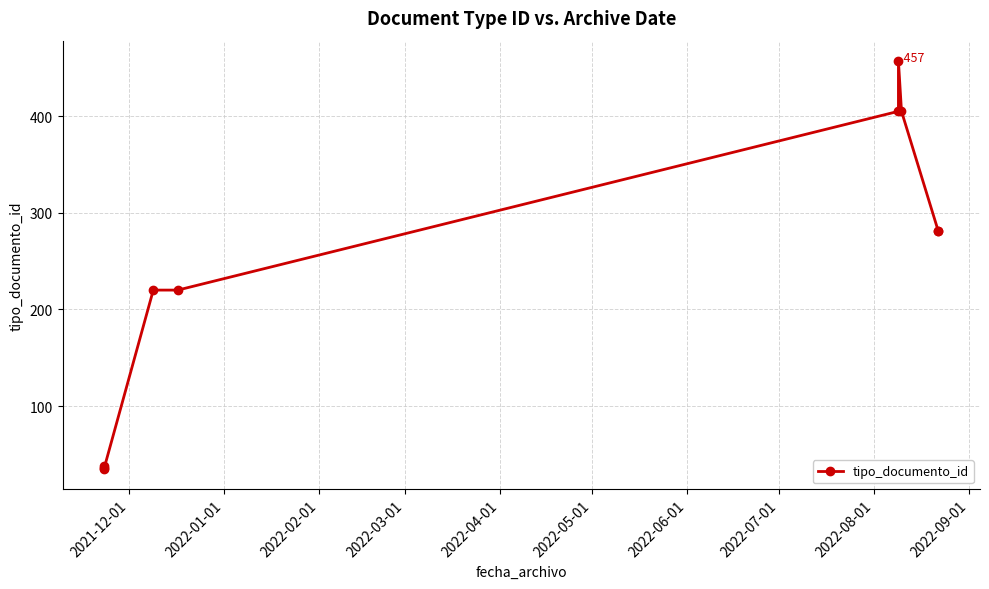

What is the difference between the maximum and minimum values?

422